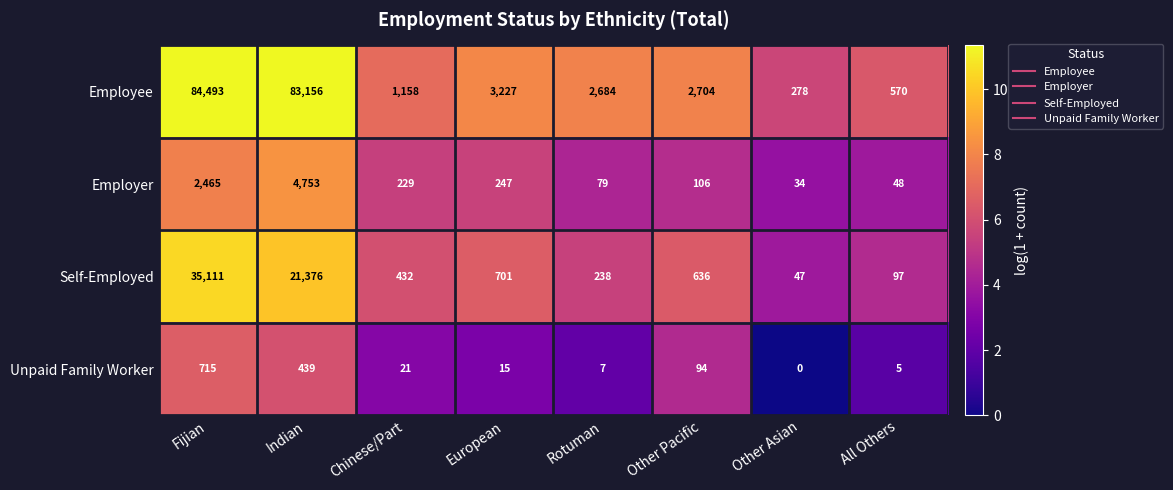

What is the sum of all Unpaid Family Worker values?

1296